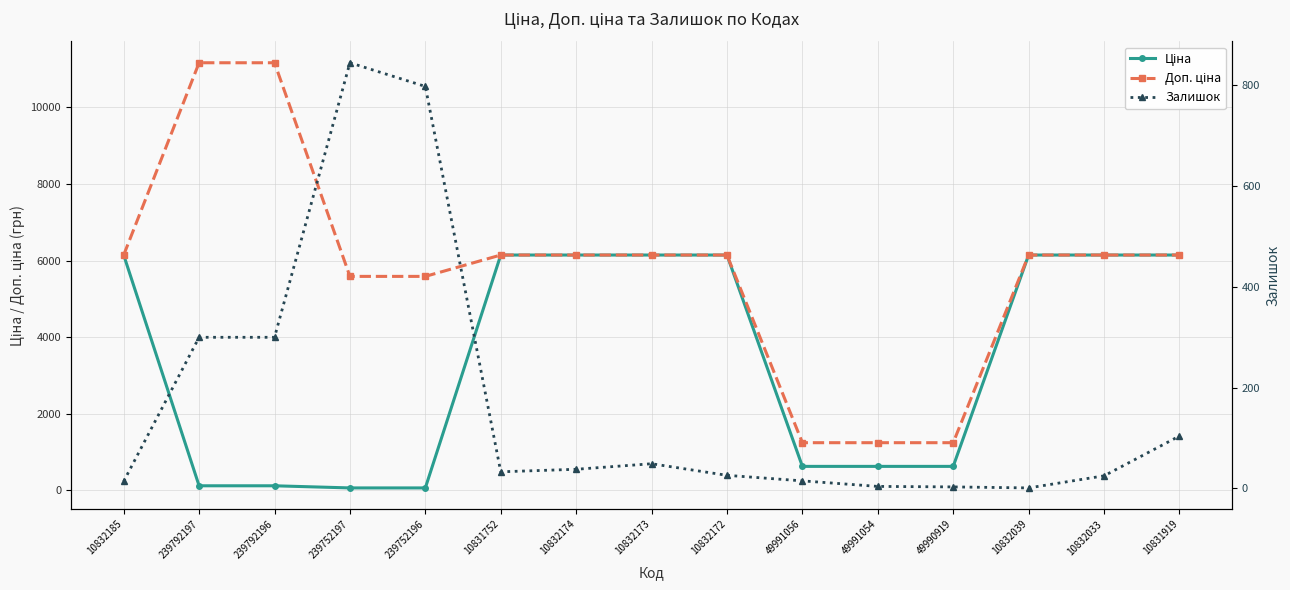

True or false: Ціна has more than 0 points higher than both neighbors.

False